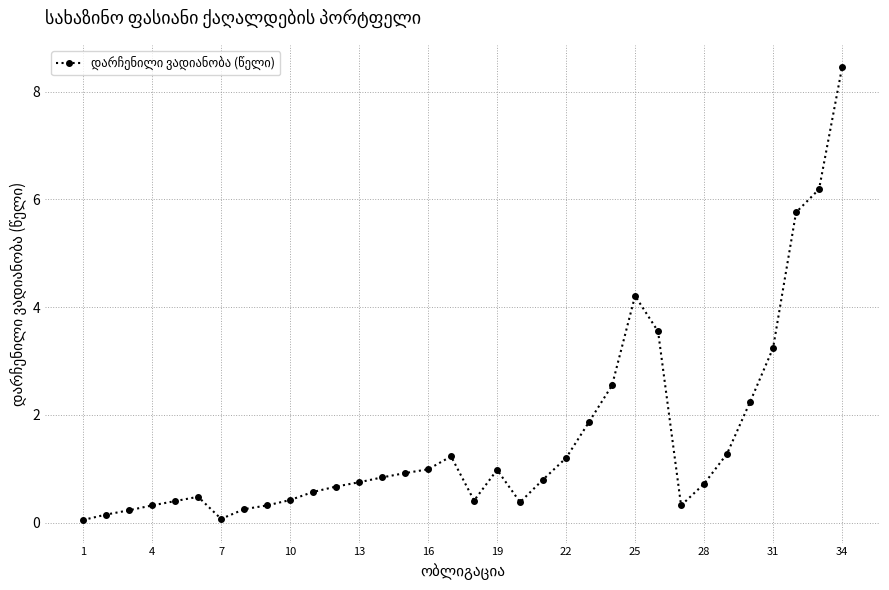

What is the value of the 31st point from the left?

3.2